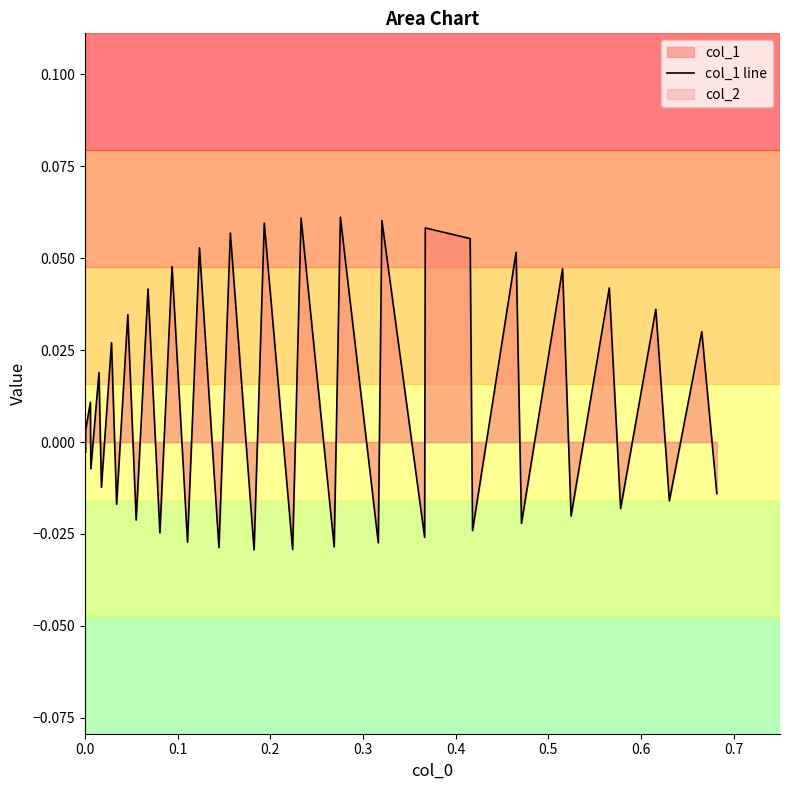

How many interior local valleys (lower than both neighbors) does the data have?

17